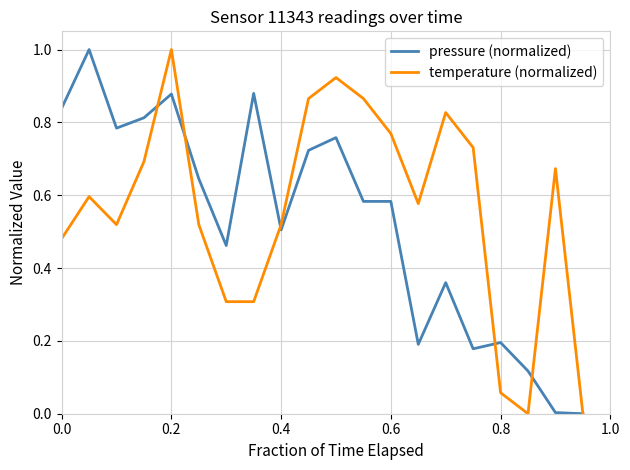

What is the highest value of the pressure (normalized) series?

1.0